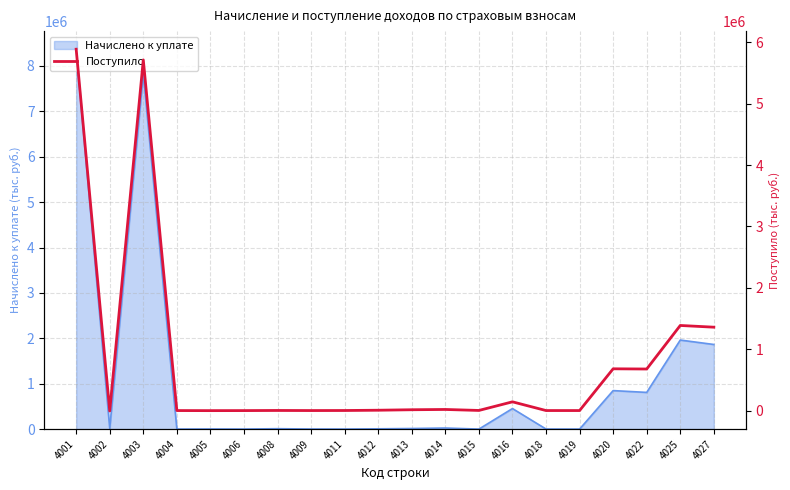

Where is the first local maximum?

4003